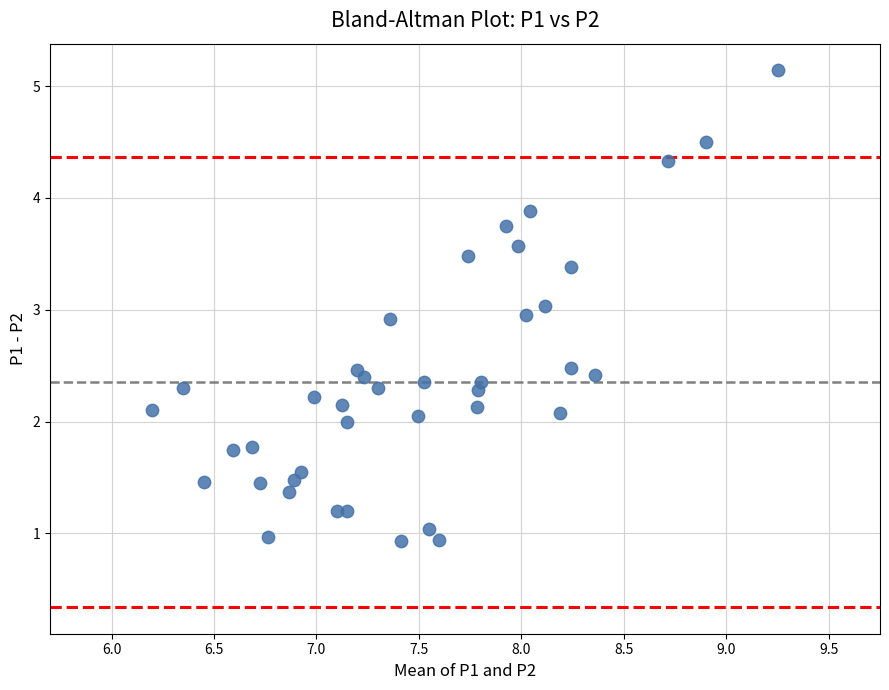

What is the range of Y values (max minus min)?

4.2